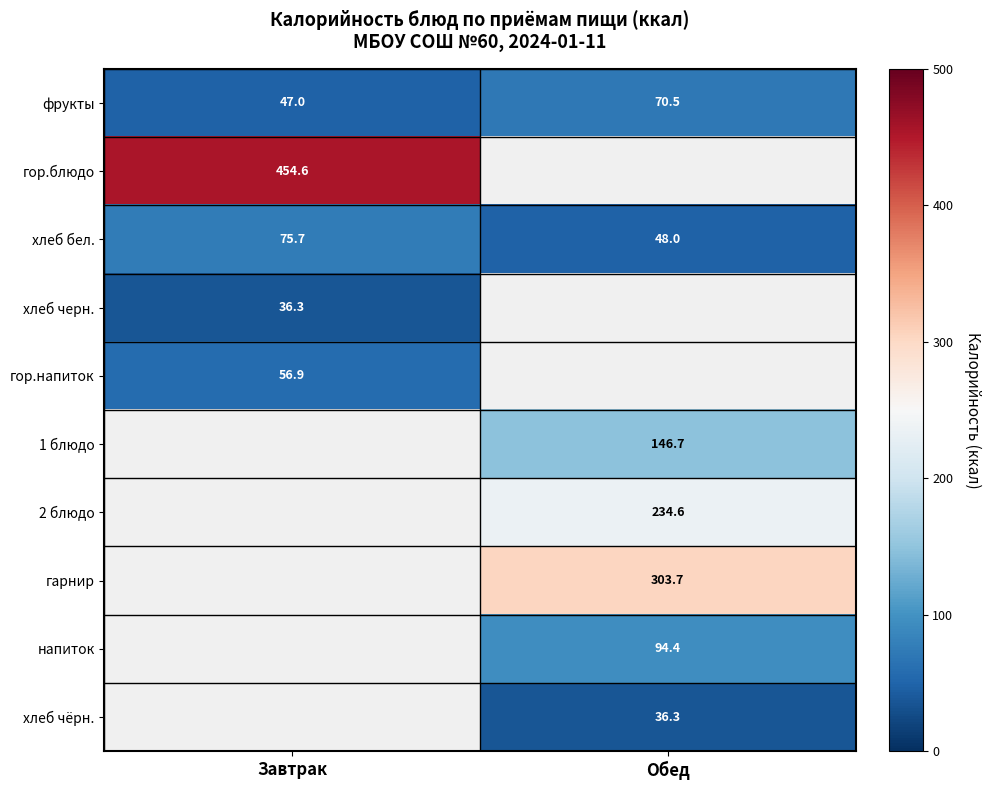

Between Завтрак and Обед, which is larger?

Обед